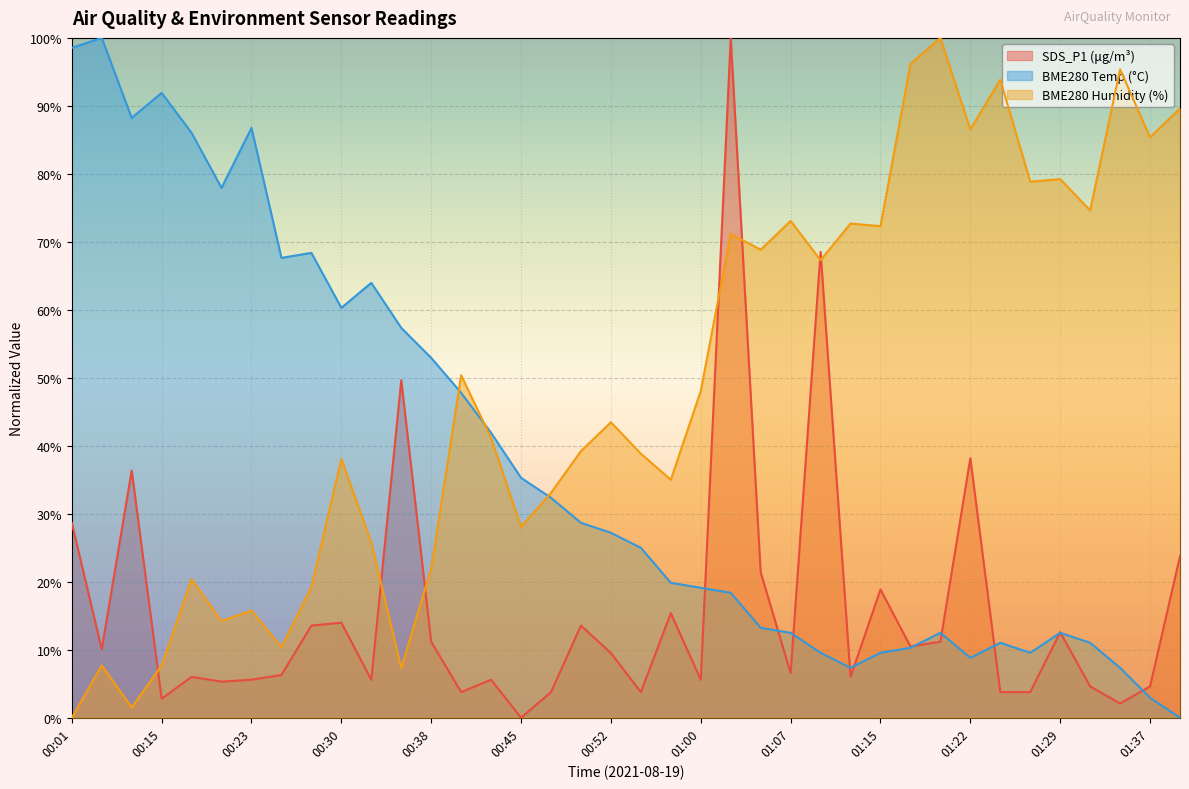

Which series has the largest range (max minus min)?

SDS_P1